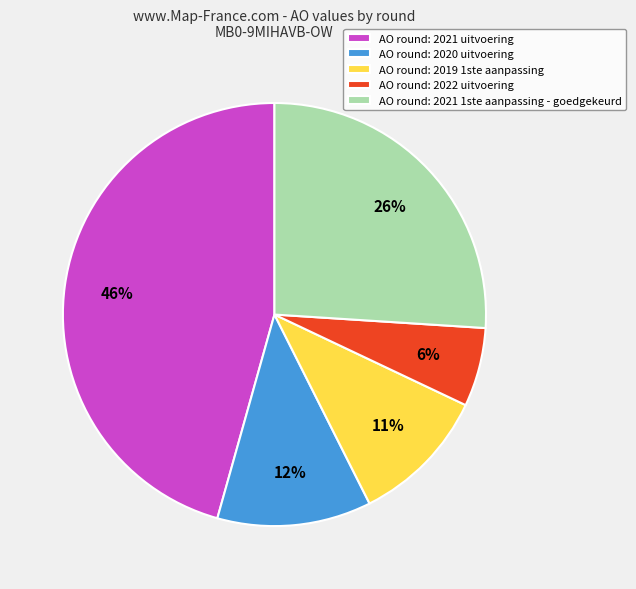

To the nearest percent, what is the combined percentage of AO round: 2021 uitvoering and AO round: 2020 uitvoering?

57%